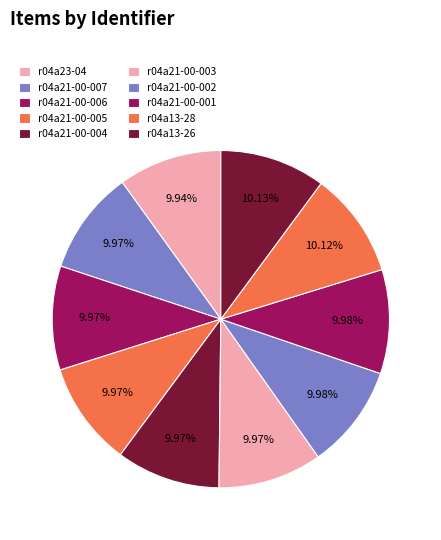

To the nearest percent, what is the average slice percentage?

10%